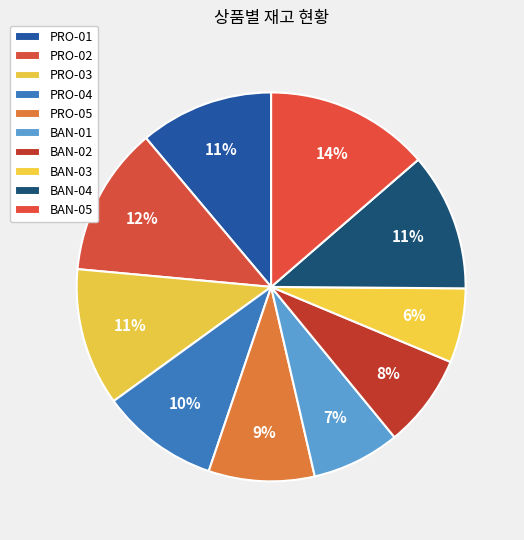

Rank the categories by value from highest to lowest.

BAN-05, PRO-02, BAN-04, PRO-03, PRO-01, PRO-04, PRO-05, BAN-02, BAN-01, BAN-03